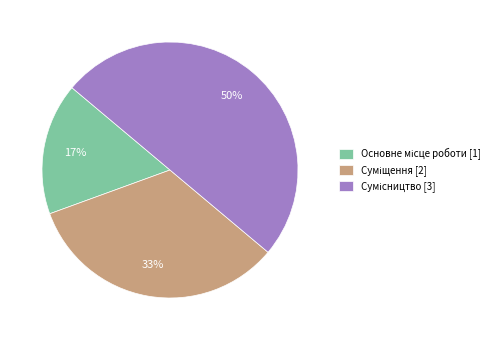

How many slices are in this pie chart?

3